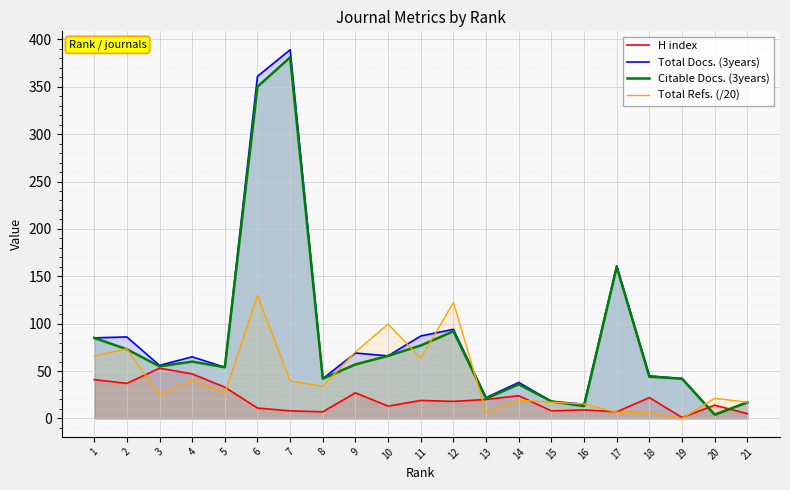

Does the chart display data point markers on the line(s)?

No